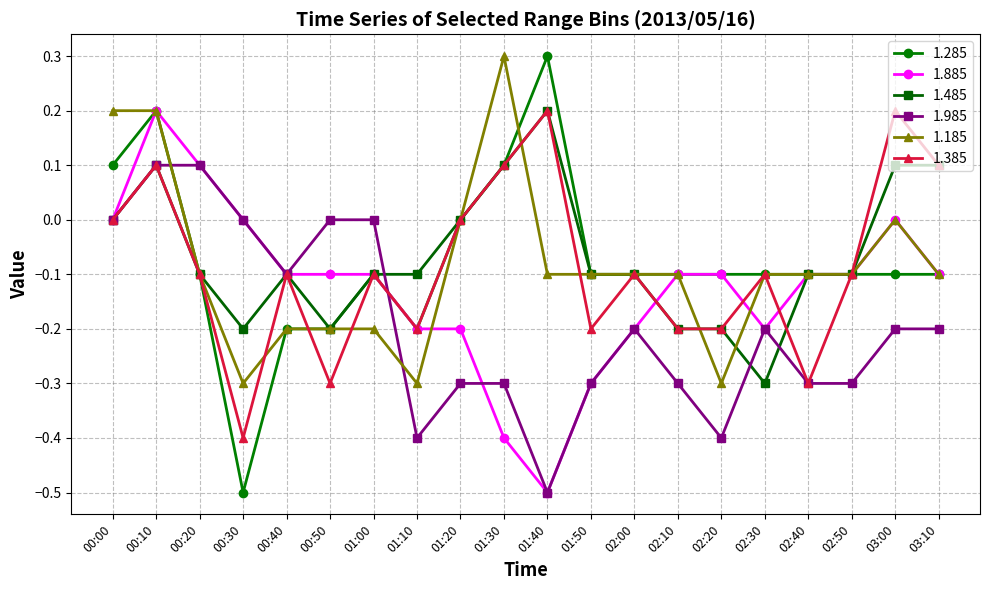

What is the average value of the 1.285 series?

-0.1